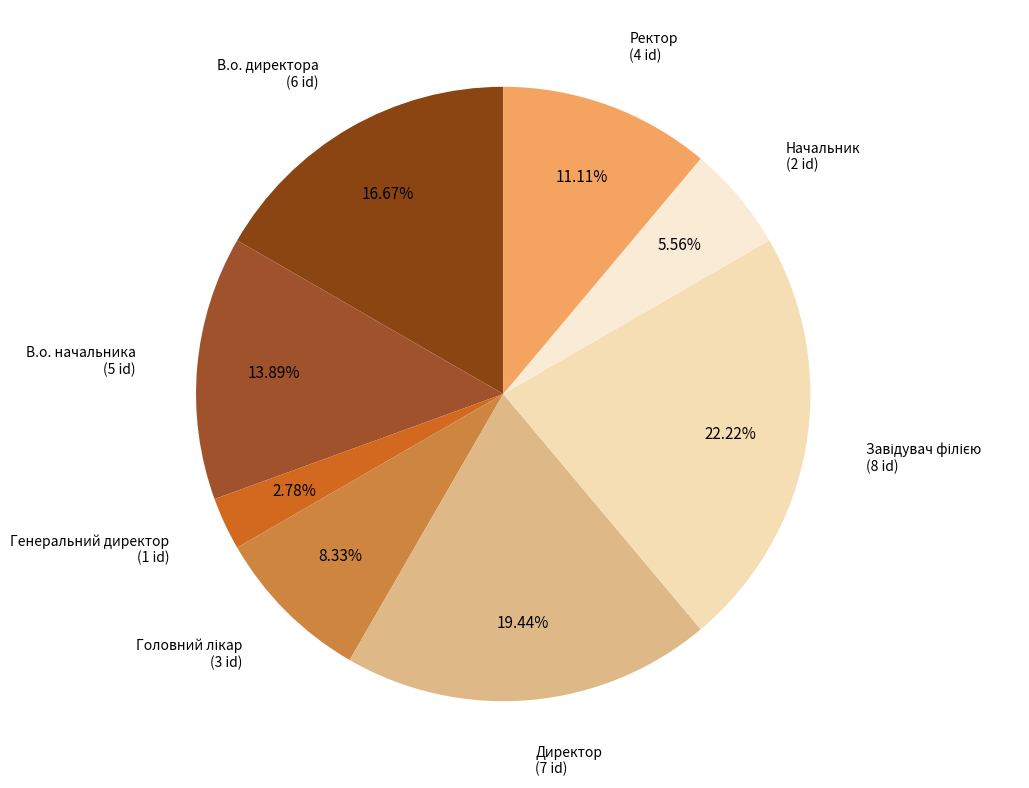

Between Начальник and В.о. начальника, which is larger?

В.о. начальника